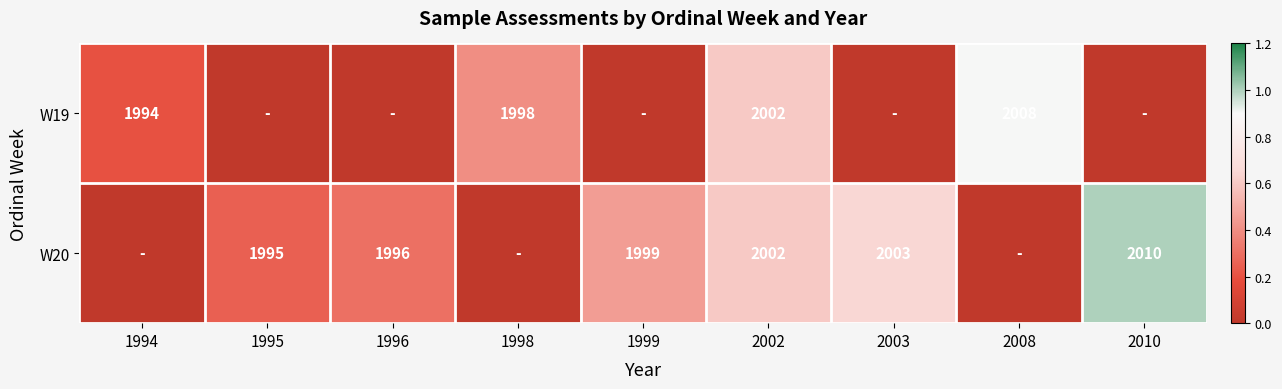

The value of W20 at 1996 is 3230. True or false?

False